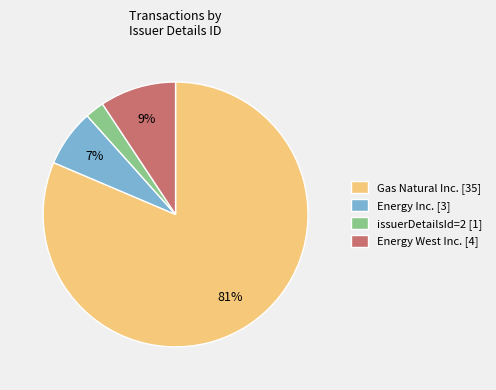

To the nearest percent, what is the combined percentage of Energy Inc. [3] and issuerDetailsId=2 [1]?

9%